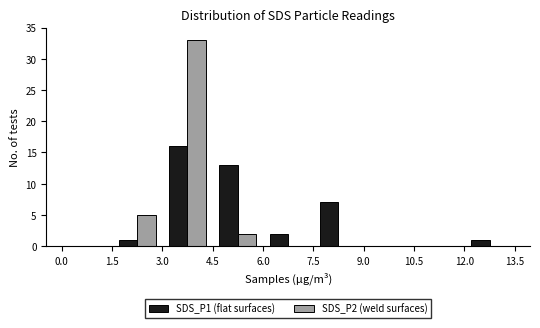

In the SDS_P1 (flat surfaces) series, which range on the x-axis has the tallest bar?

3.0 to 4.5